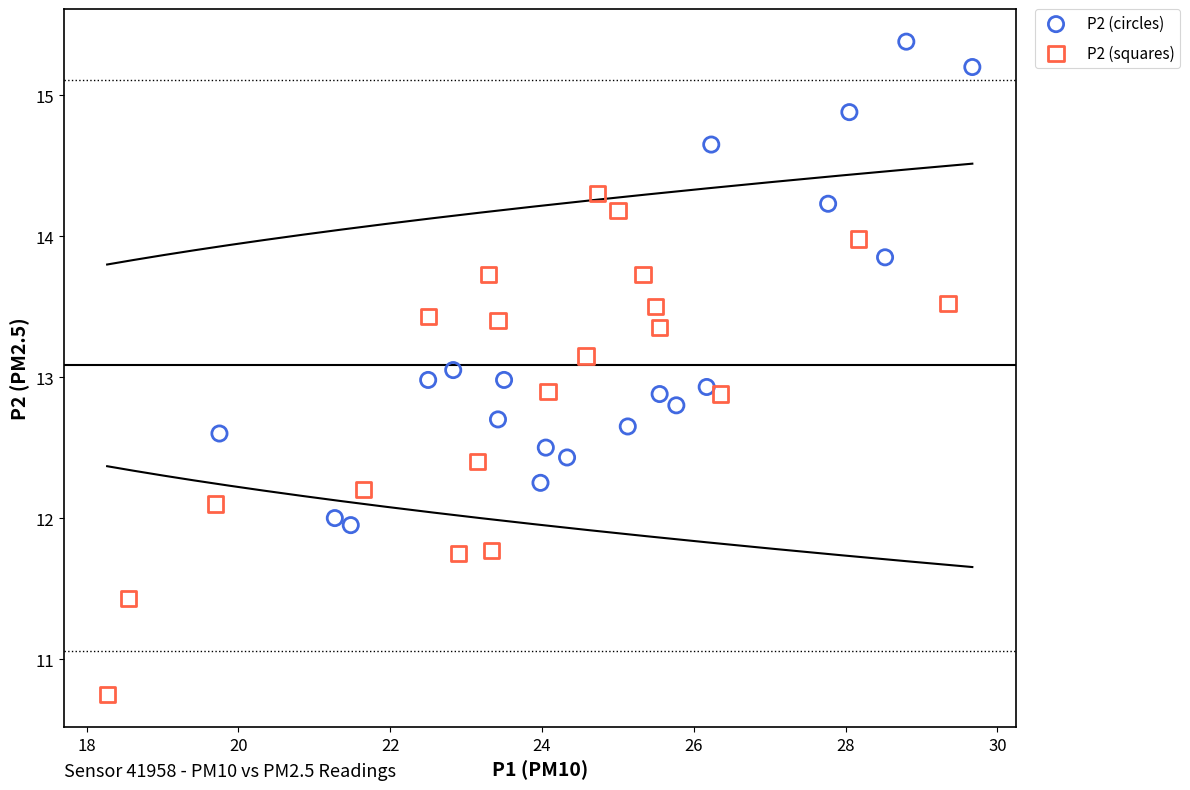

Which series contains the highest Y value?

P2 (circles)